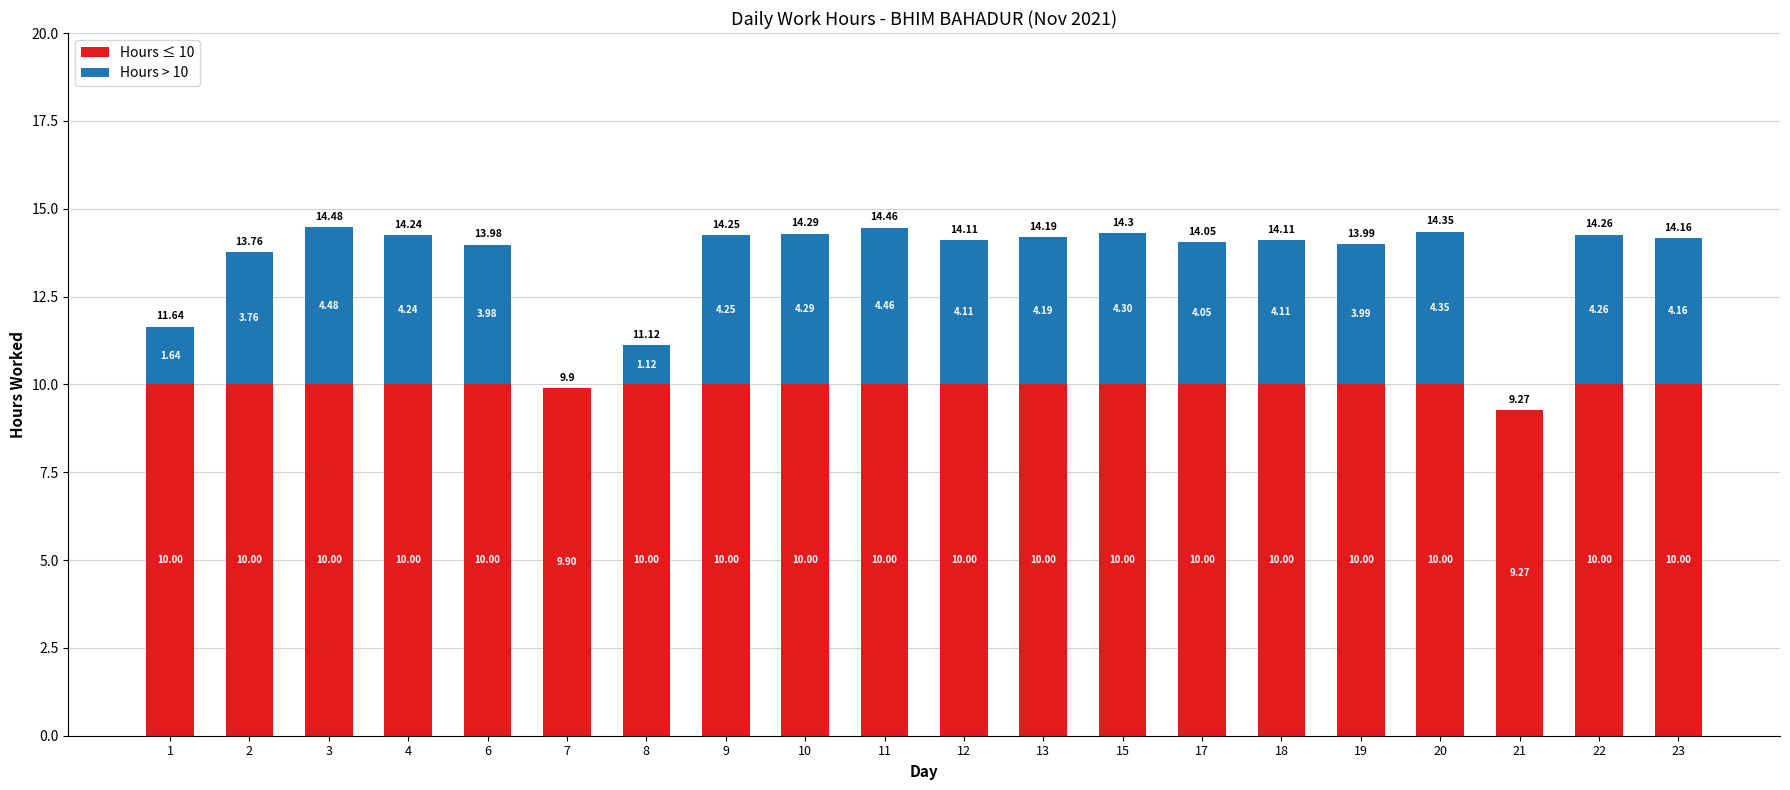

At which category is the sum across all series the highest?

3